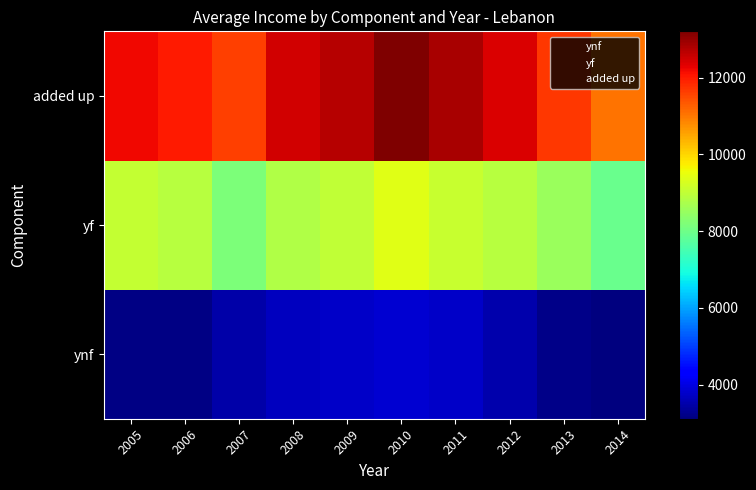

Reading left to right, transcribe all the data shown in this chart.

ynf: 2005=3180.4	2006=3155.5	2007=3471.1	2008=3663.5	2009=3757.1	2010=3821.8	2011=3774.8	2012=3528.1	2013=3198.7	2014=3108.8
yf: 2005=9063.2	2006=8887.7	2007=8173.2	2008=8825.1	2009=8987.6	2010=9410.5	2011=9079.7	2012=8875.9	2013=8529.1	2014=7958.0
added up: 2005=12217.6	2006=12017.7	2007=11620.0	2008=12462.9	2009=12718.9	2010=13206.0	2011=12828.5	2012=12379.6	2013=11705.7	2014=11045.1